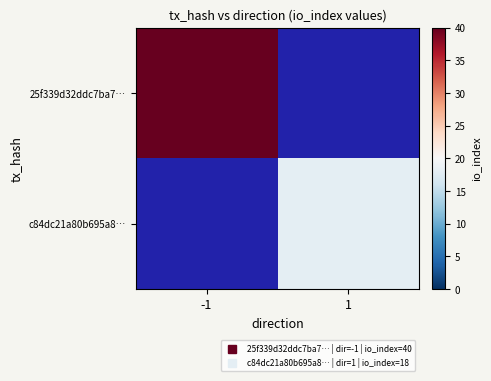

List the series in order of their peak value, lowest first.

c84dc21a80b695a8…, 25f339d32ddc7ba7…